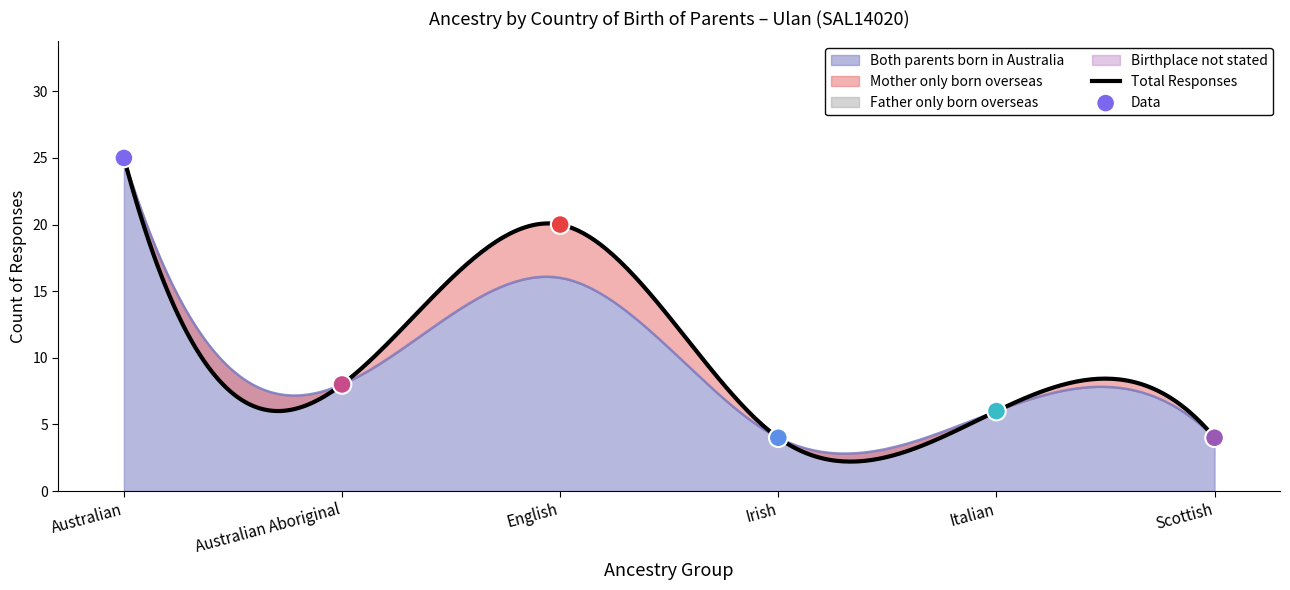

At how many categories does at least one series exceed 13?

2